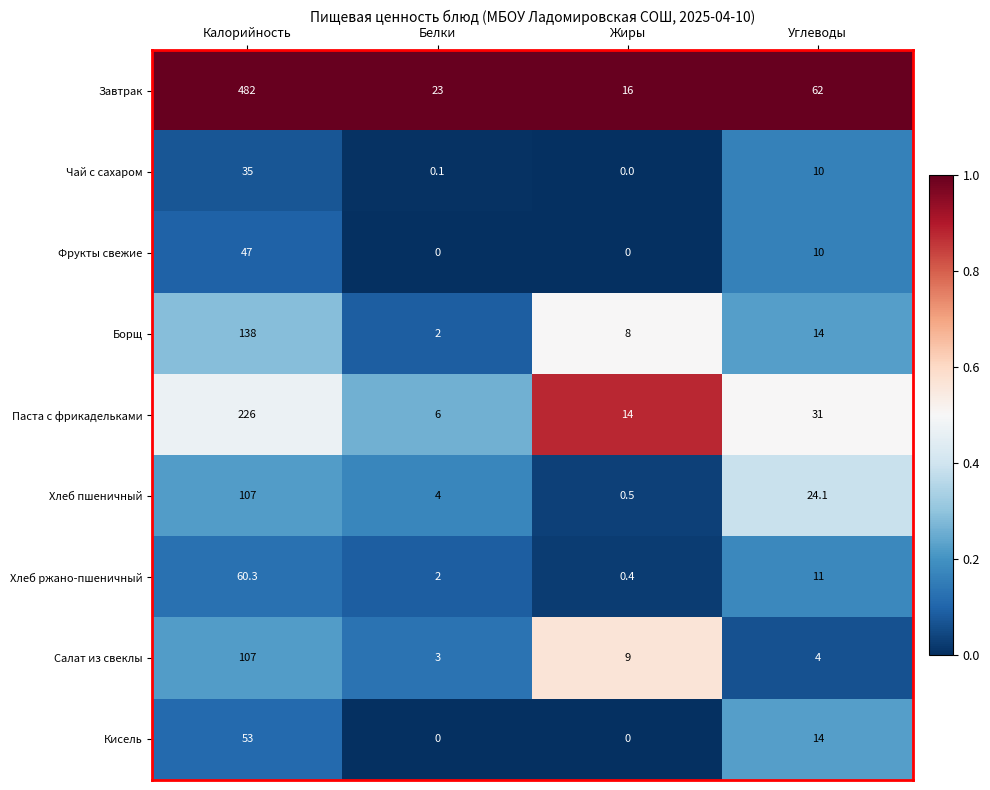

Which series has the largest range (max minus min)?

Завтрак